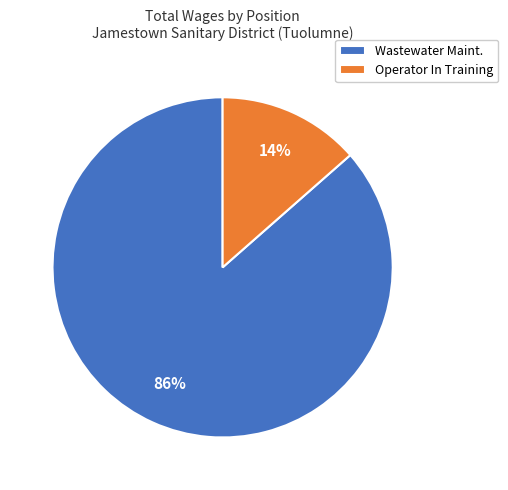

Does Operator In Training represent more than half of the total?

No